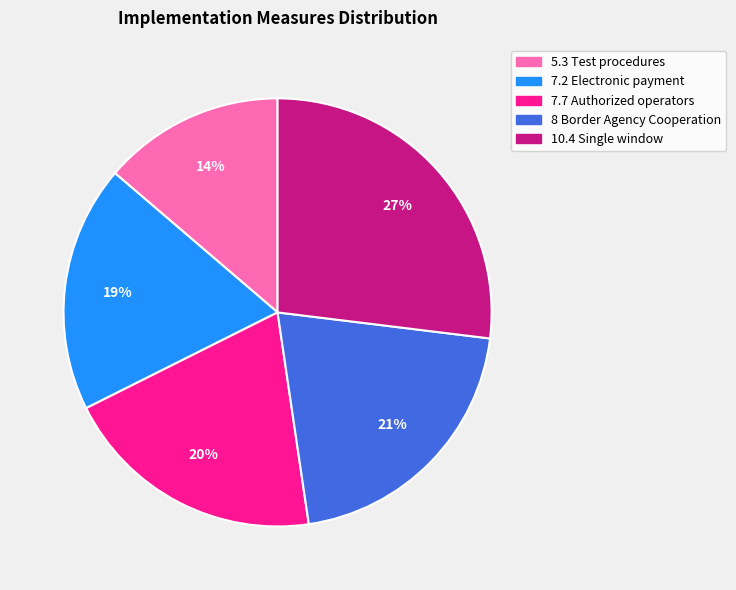

To the nearest percent, what is the combined percentage of 7.7 Authorized operators and 5.3 Test procedures?

34%